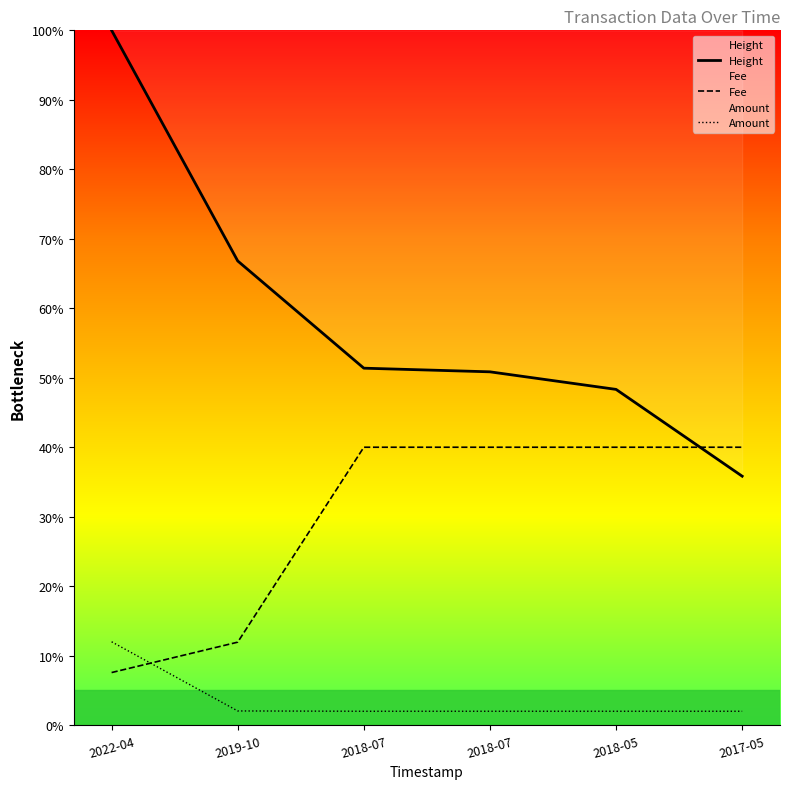

What is the difference between the Height values at 2018-05 and 2017-05?

0.1